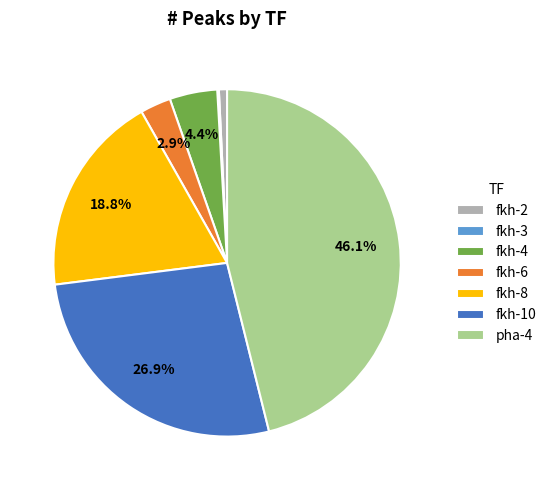

Is there a majority slice in this chart?

No